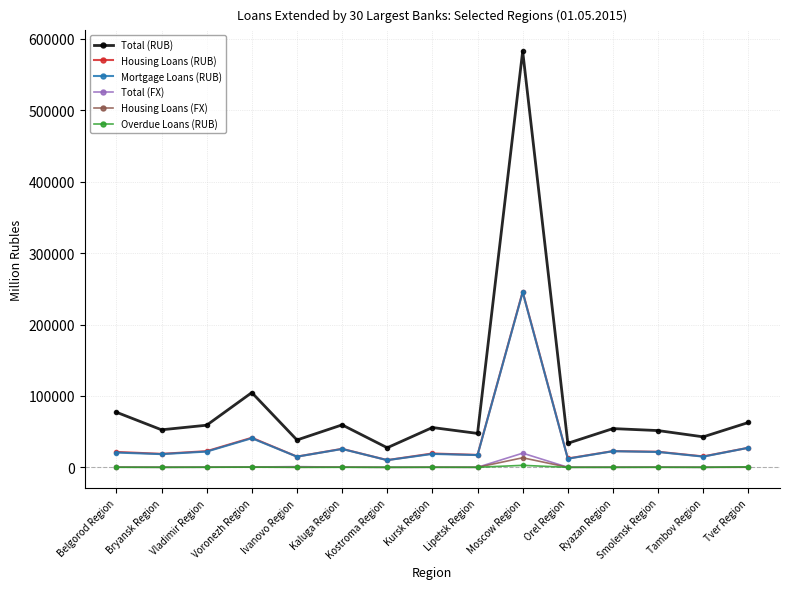

True or false: Total (RUB) and Housing Loans (FX) intersect in this chart.

False